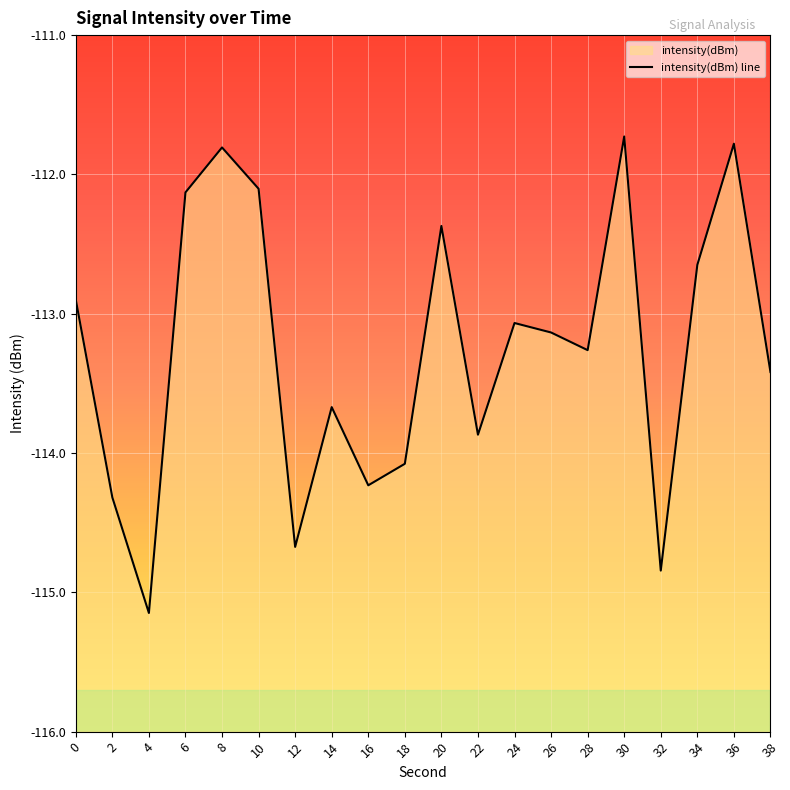

What is the minimum value shown in the chart?

-115.1